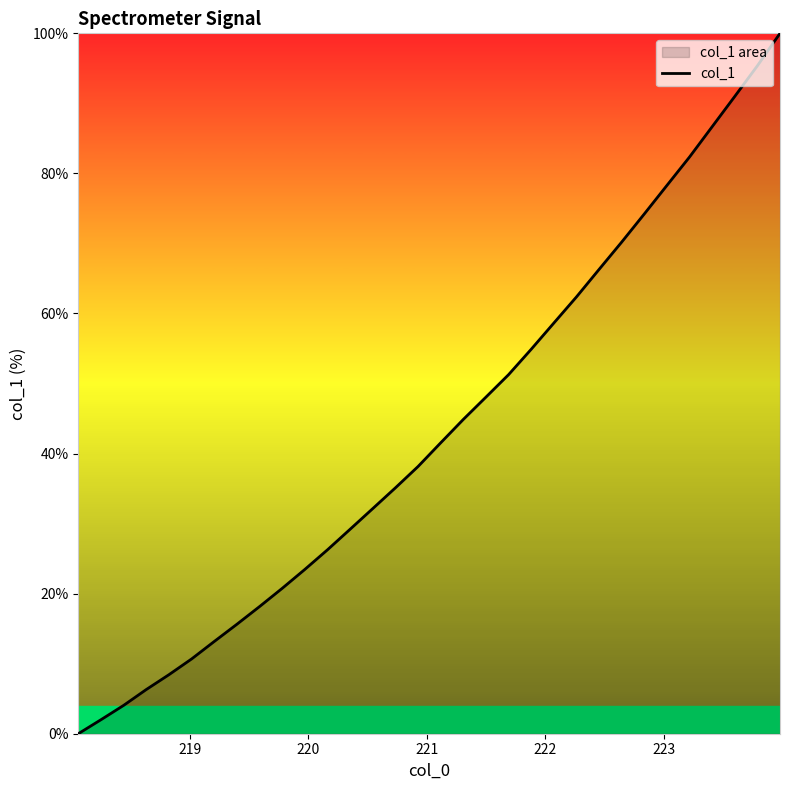

What is the difference between the maximum and minimum values?

100.0